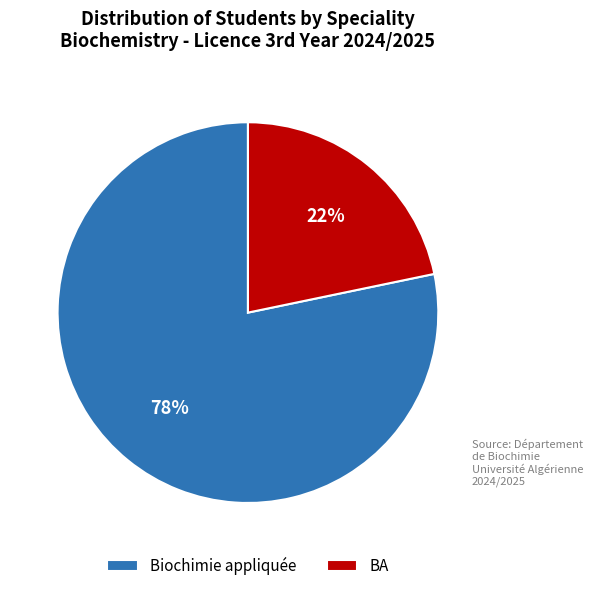

What is the largest slice in the pie chart?

Biochimie appliquée